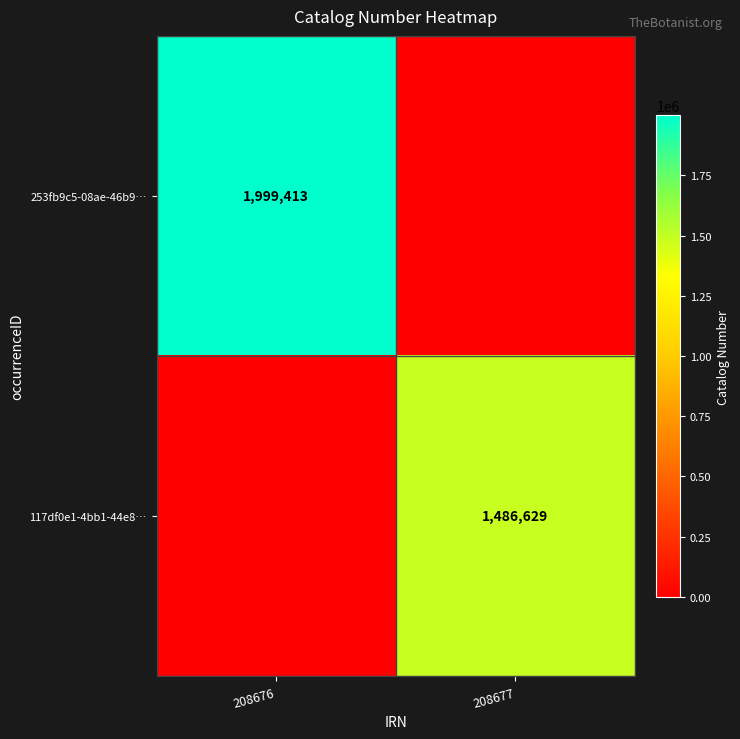

The 253fb9c5-08ae-46b9… series shows 3191772 at 208676. True or false?

False